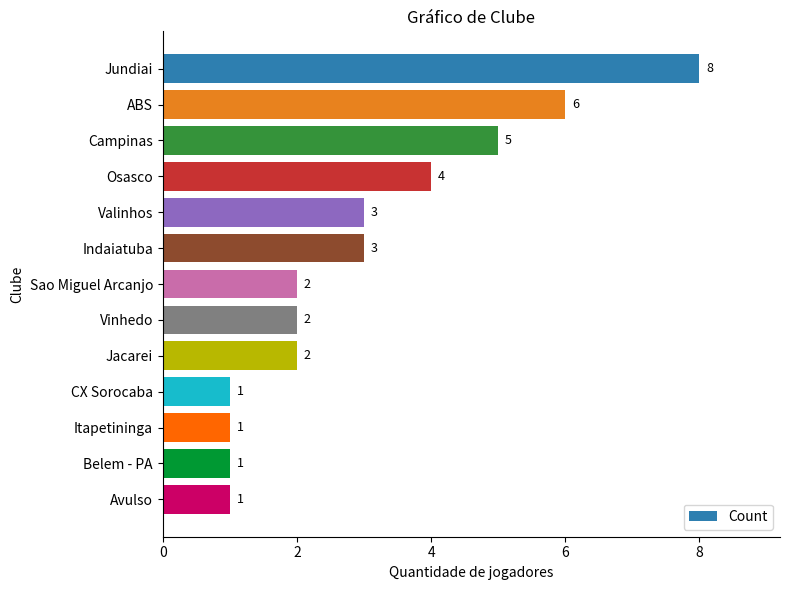

Reading top to bottom, extract all data points from this chart.

Jundiai=8	ABS=6	Campinas=5	Osasco=4	Valinhos=3	Indaiatuba=3	Sao Miguel Arcanjo=2	Vinhedo=2	Jacarei=2	CX Sorocaba=1	Itapetininga=1	Belem - PA=1	Avulso=1